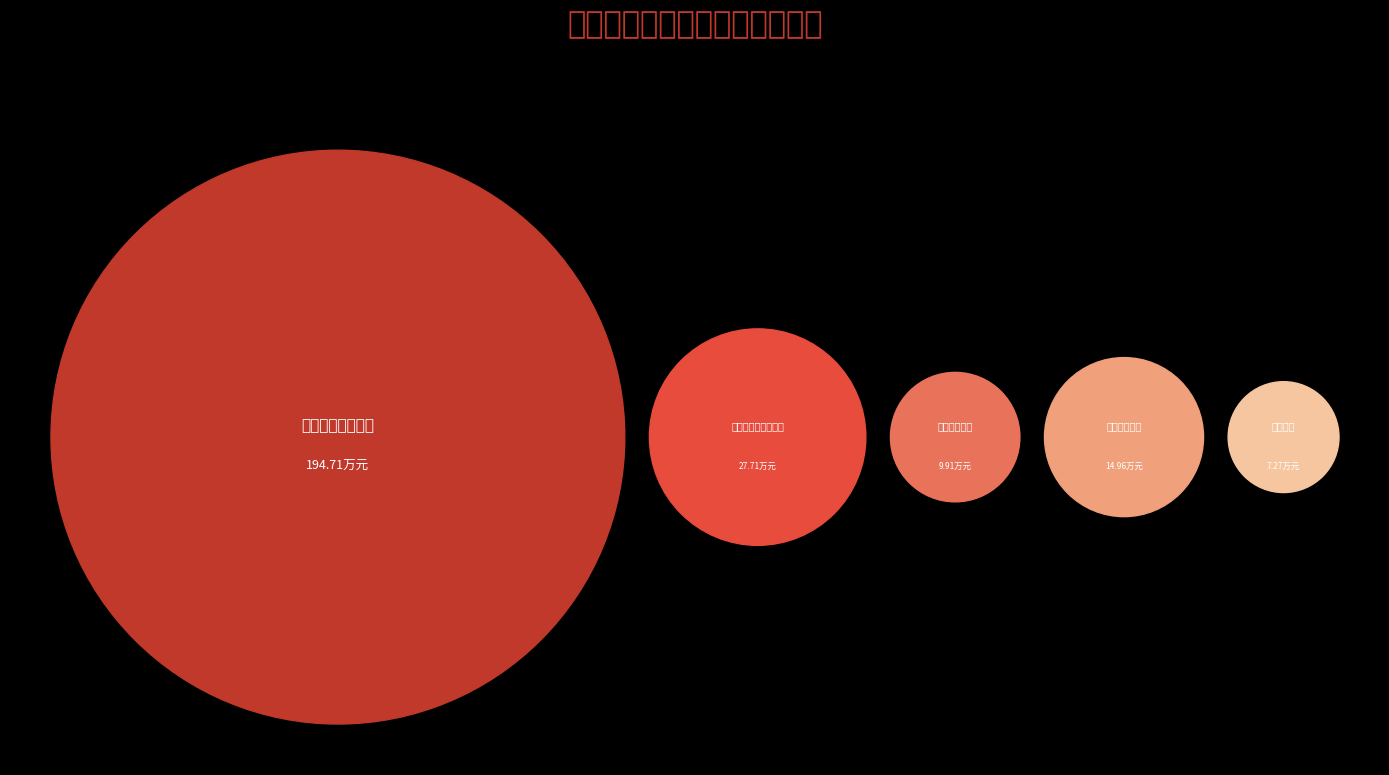

What percentage is the 一般公共服务支出 slice, to the nearest percent?

76%